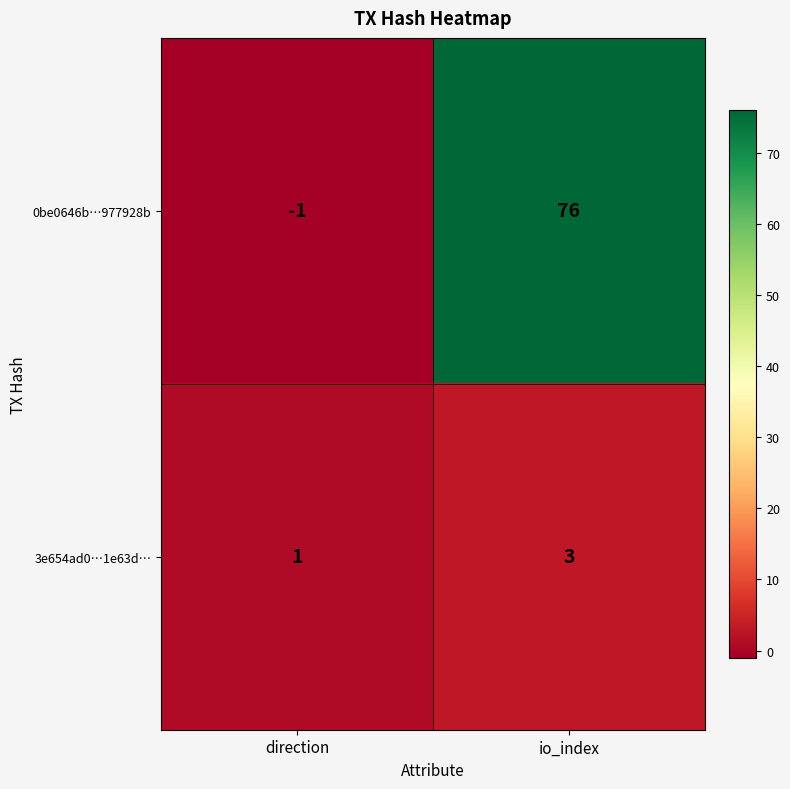

The 0be0646b…977928b series shows 76 at io_index. True or false?

True